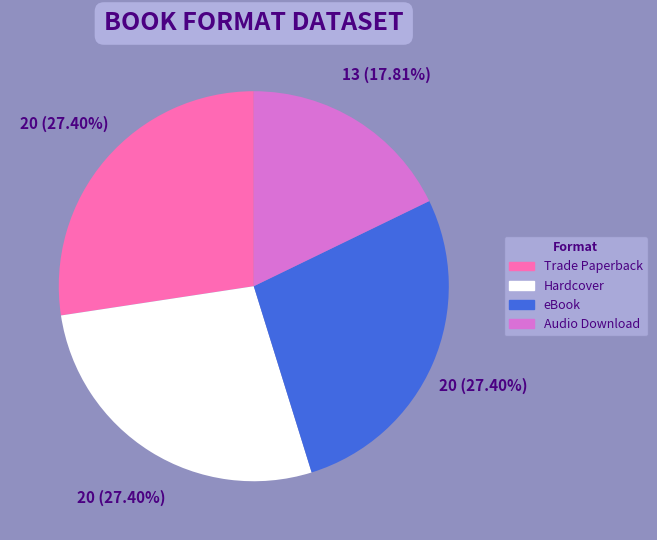

Which category has the smallest portion of the pie?

Audio Download